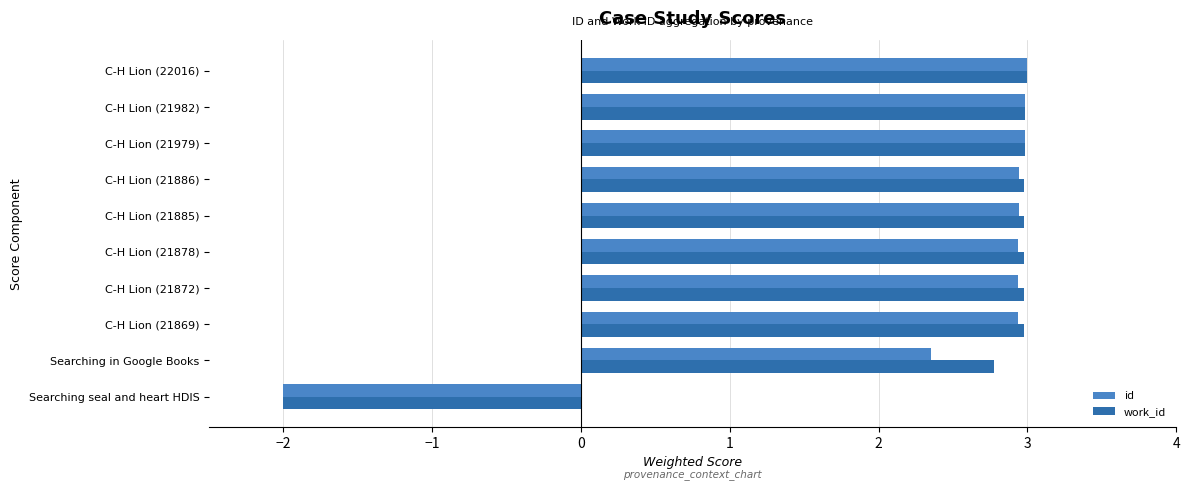

At which label is work_id closest to 0?

Searching seal and heart HDIS